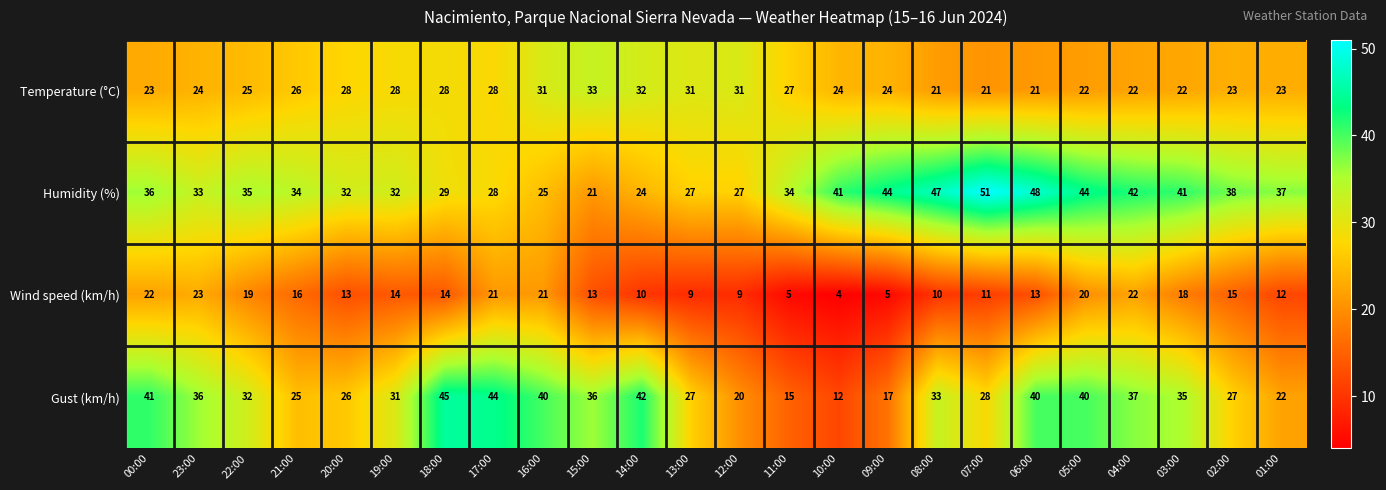

Which category has the lowest value across all series?

10:00